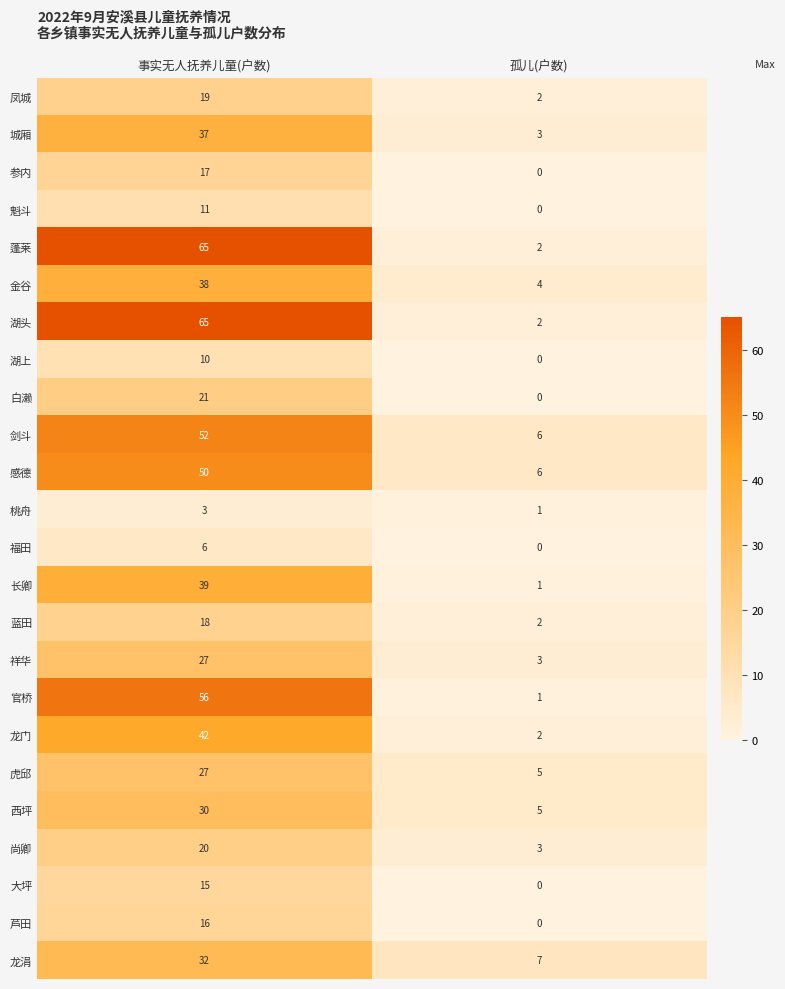

At how many categories does at least one series exceed 30?

1